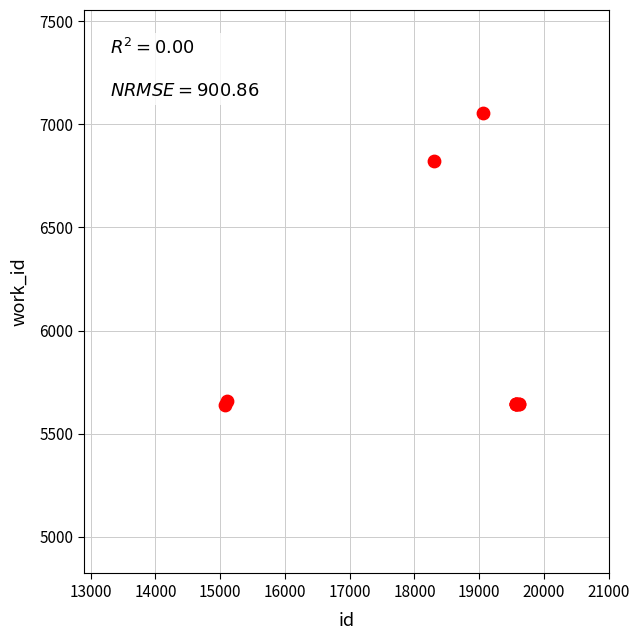

What Y value in the scatter plot is closest to 6346?

6824